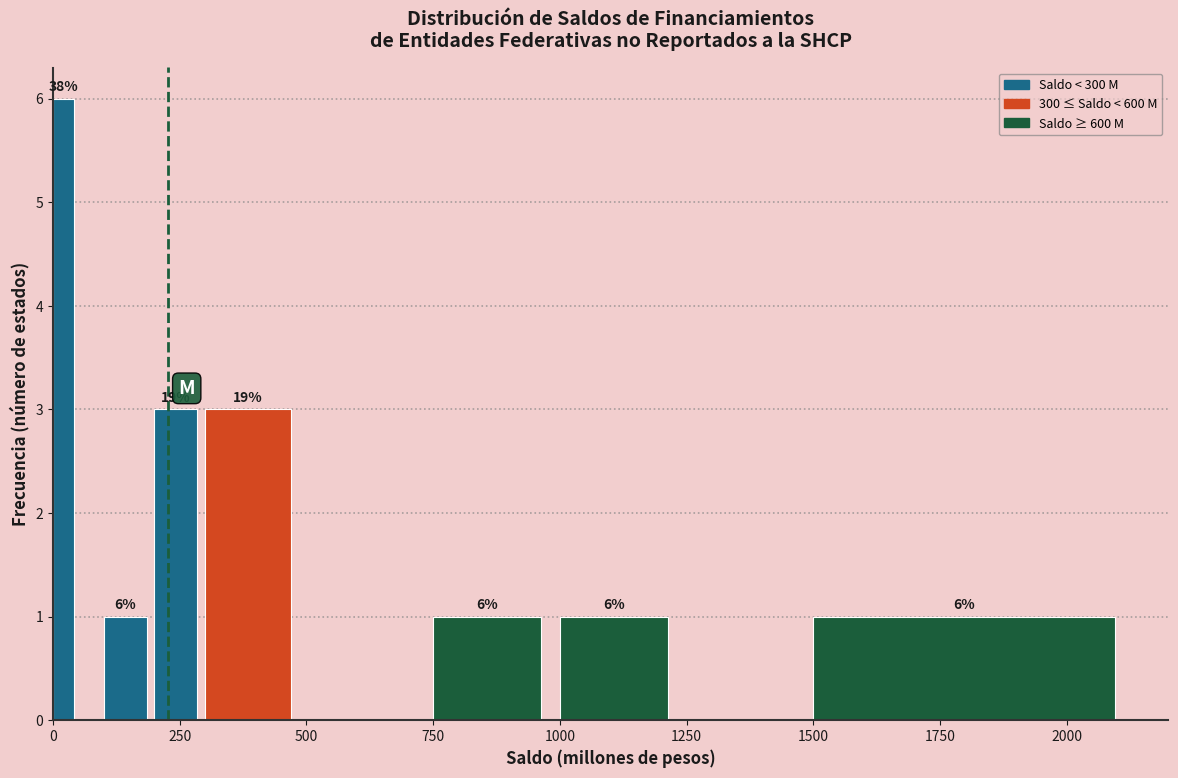

Around what value on the x-axis is the tallest bar? Give the approximate position of its centre, as read against the axis.

0